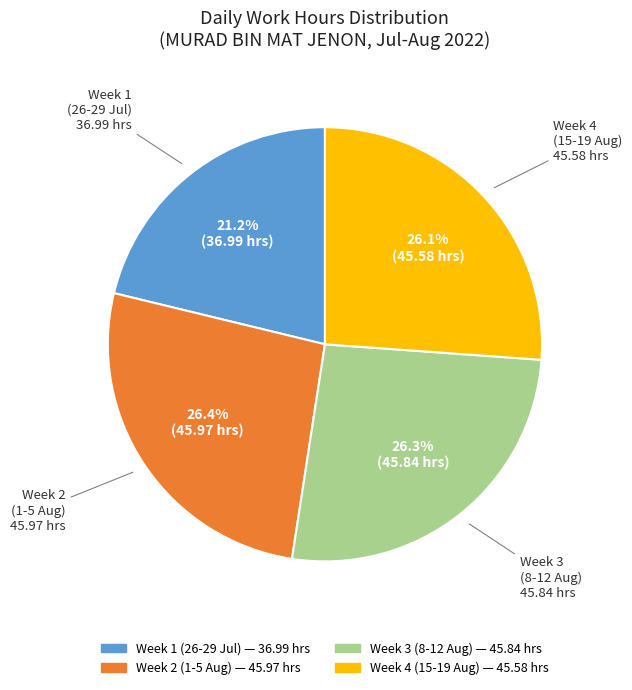

Does any single category account for the majority?

No